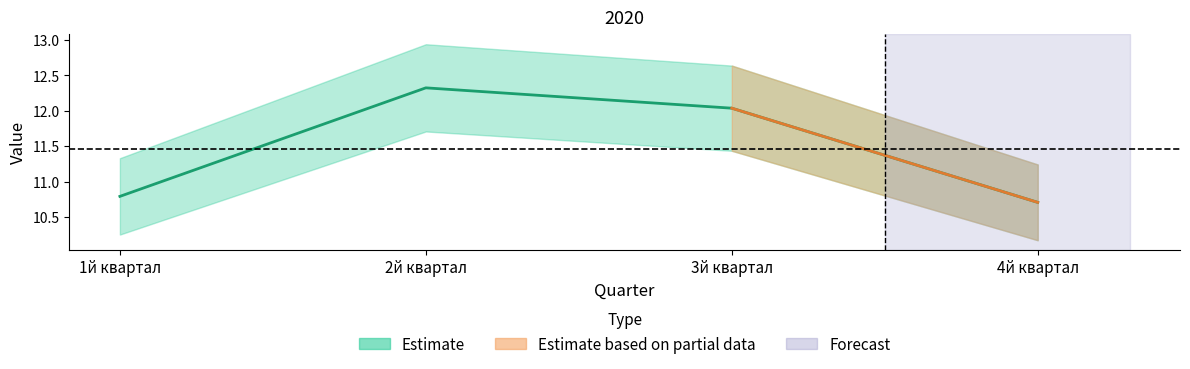

Rank the categories by value from highest to lowest.

2й квартал, 3й квартал, 1й квартал, 4й квартал